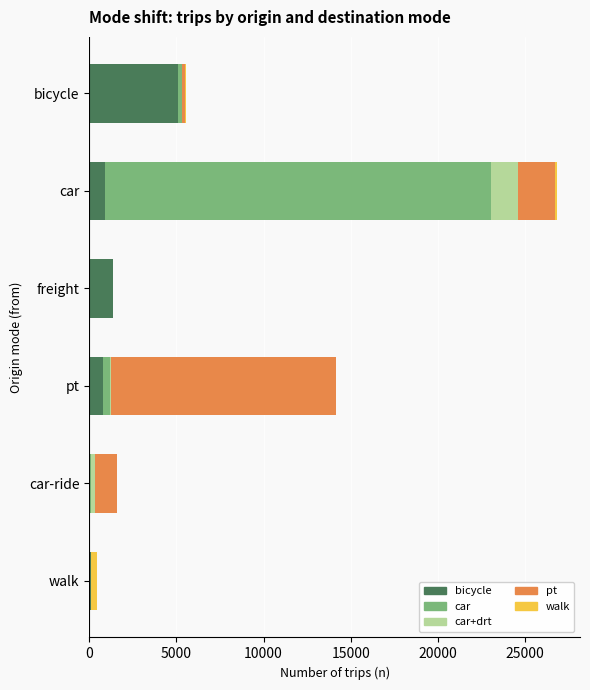

Which category has the highest value in the bicycle series?

bicycle